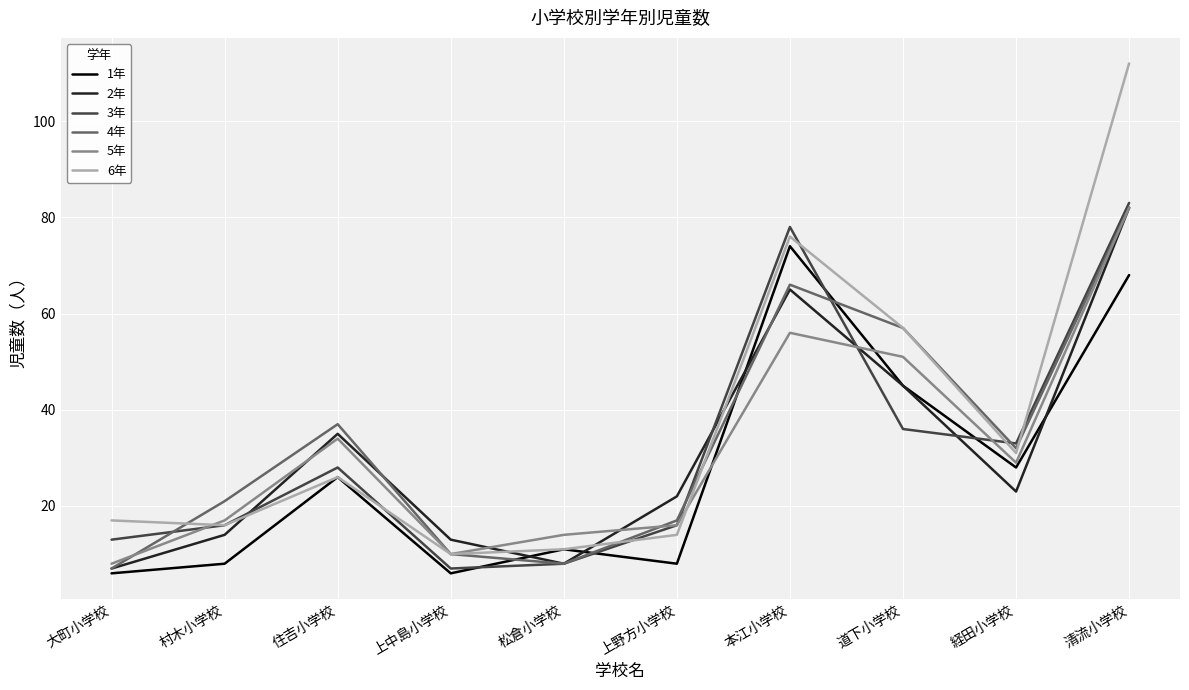

The 1年 series shows 10 at 大町小学校. True or false?

False